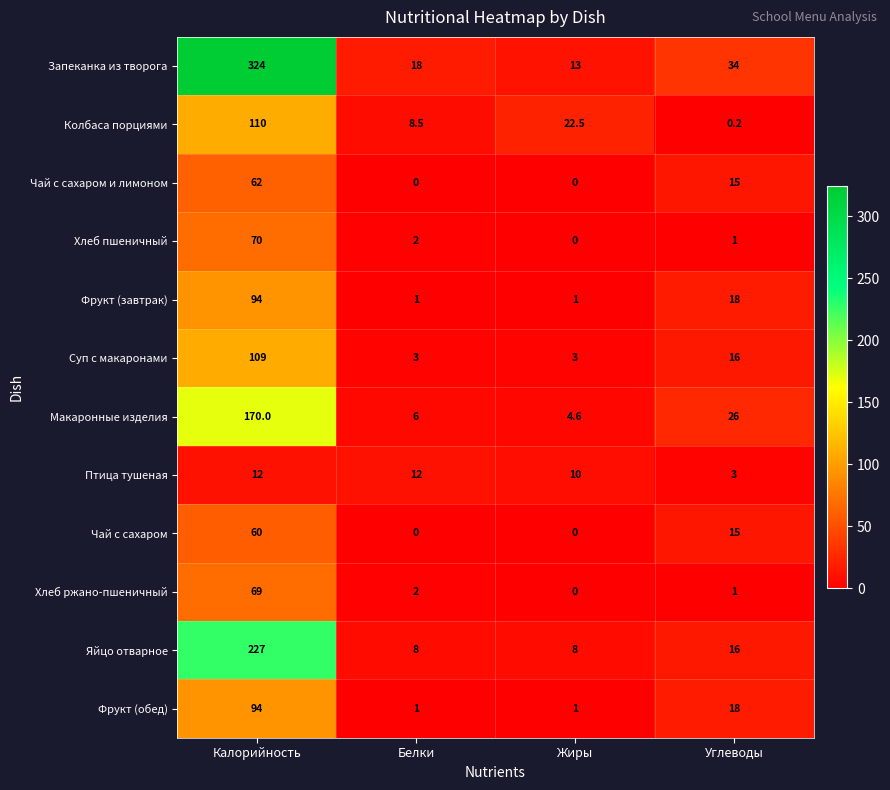

Where is Хлеб ржано-пшеничный nearest to the value 34?

Белки